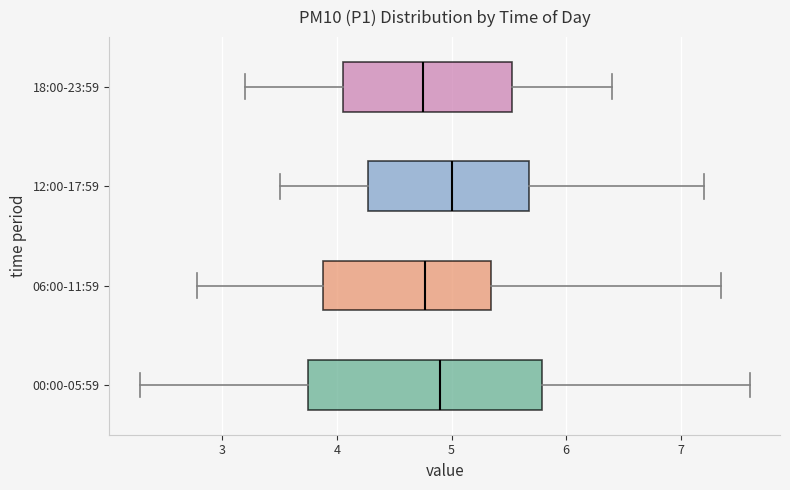

Which box is the widest, from its left edge to its right edge?

00:00-05:59